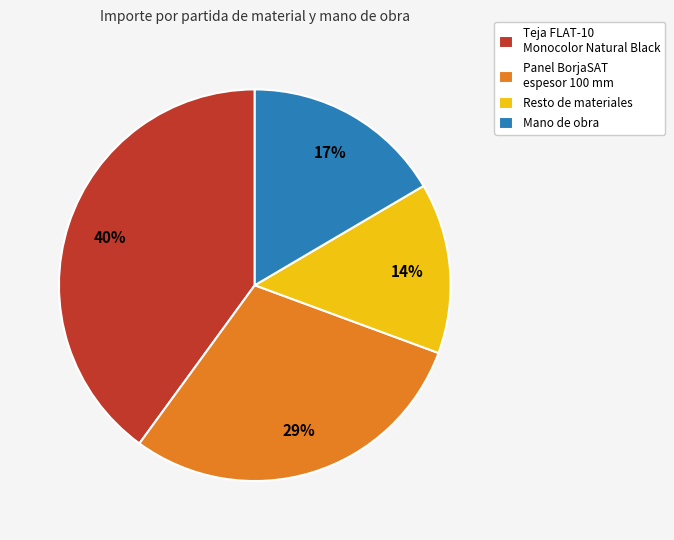

The Resto de materiales slice represents 22% of the pie. True or false?

False